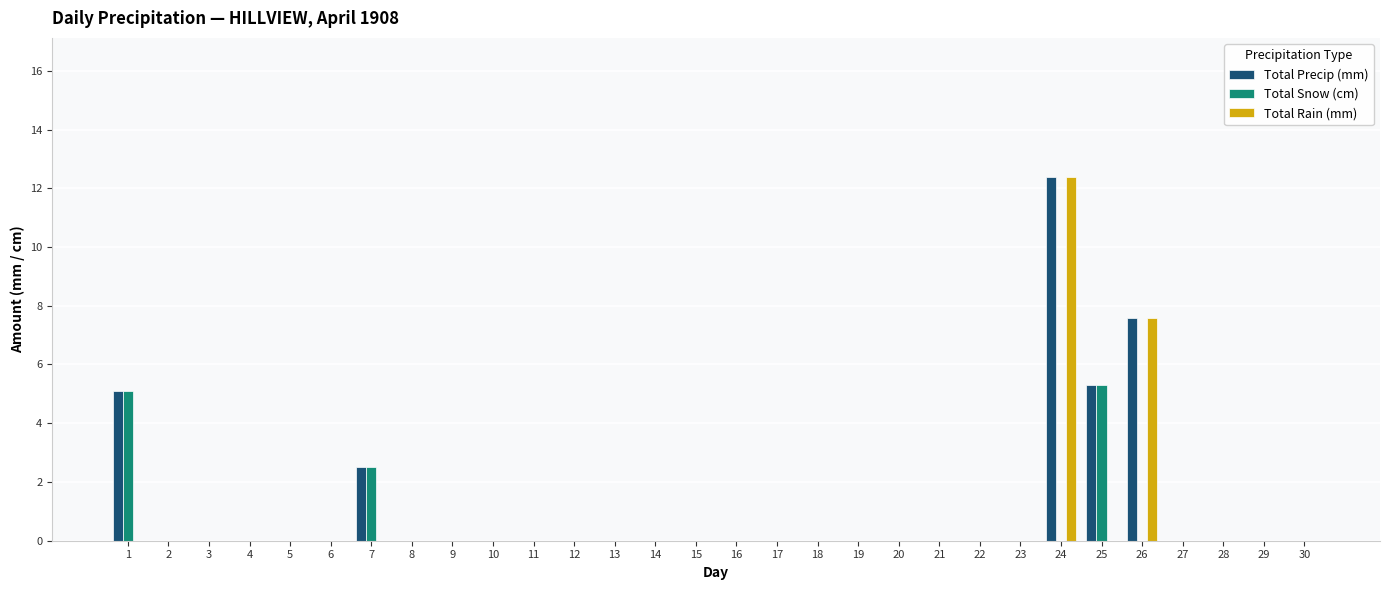

Are the bars horizontal?

No